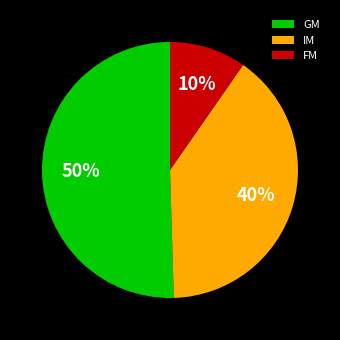

Between IM and GM, which is larger?

GM